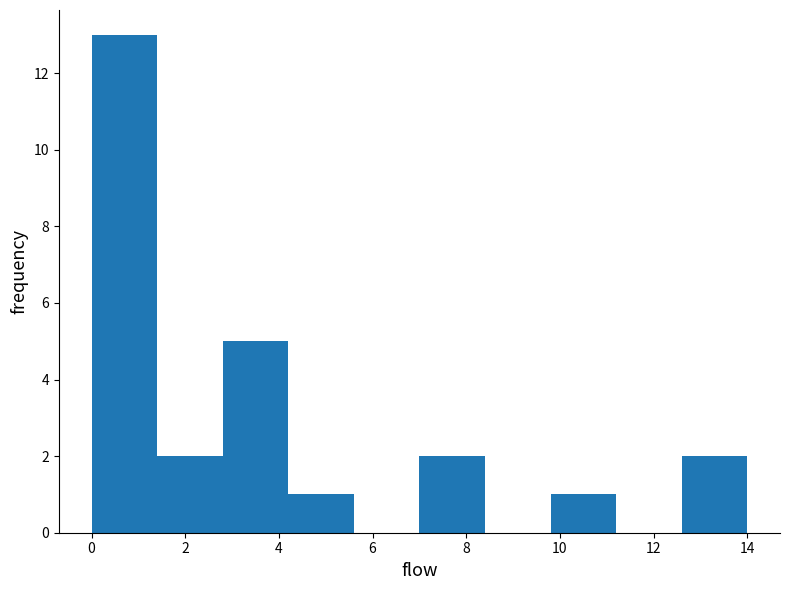

What is the height of the bar covering 2.8 to 4.2 on the x-axis? The values are not printed on the chart, so give them approximately, as read against the axis.

5